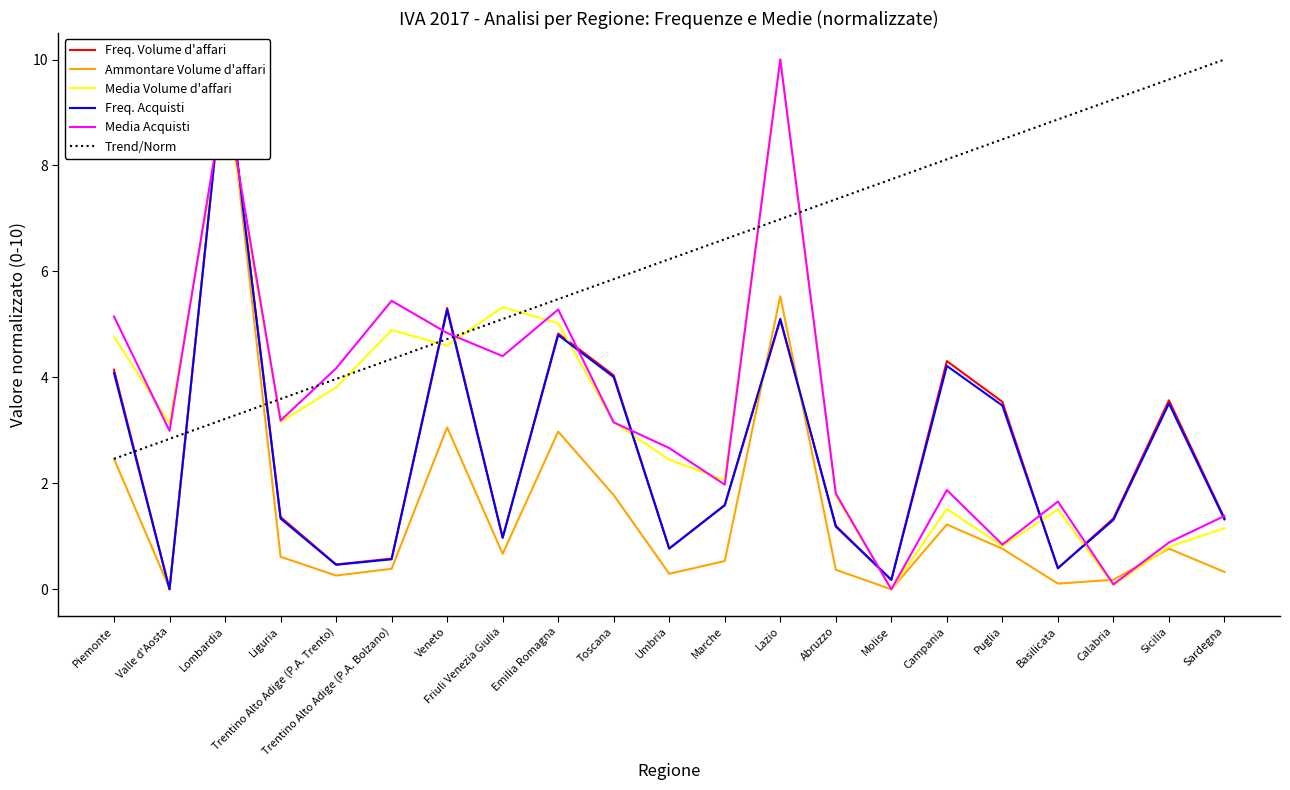

Which series ends up on top after the final intersection of Freq. Acquisti and Trend/Norm?

Trend/Norm